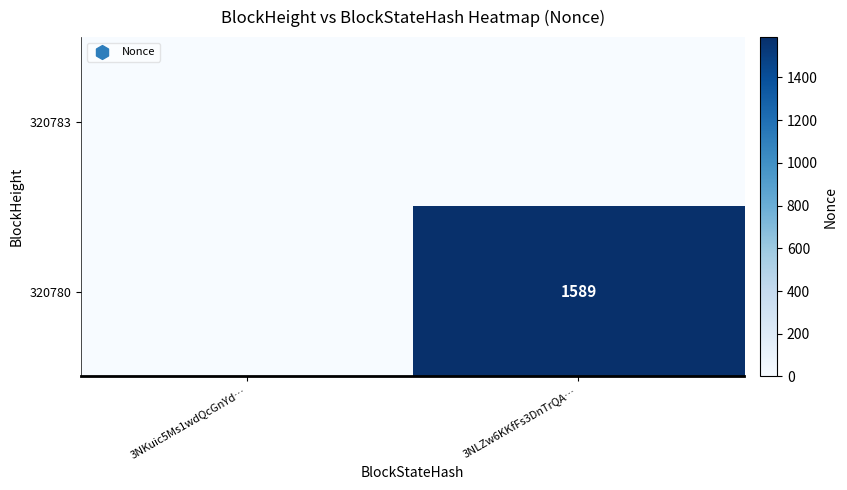

The value of 320780 at 3NLZw6KKfFs3DnTrQA… is 1589. True or false?

True